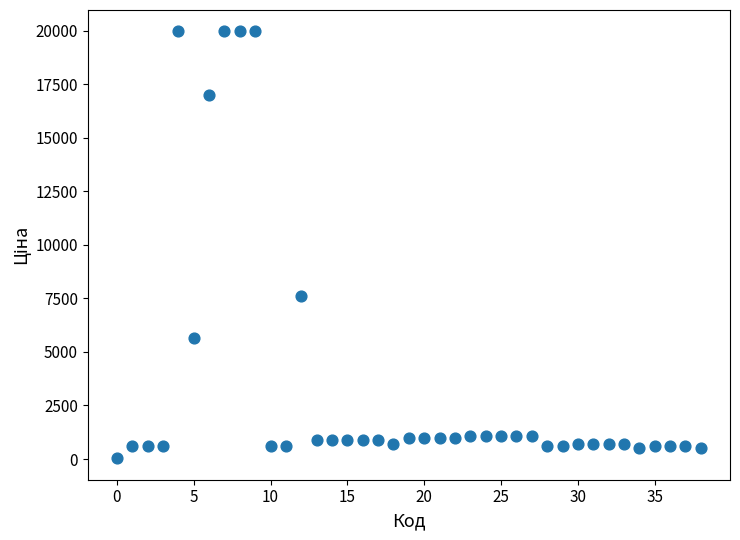

What Y value in the scatter plot is closest to 9998?

7596.5